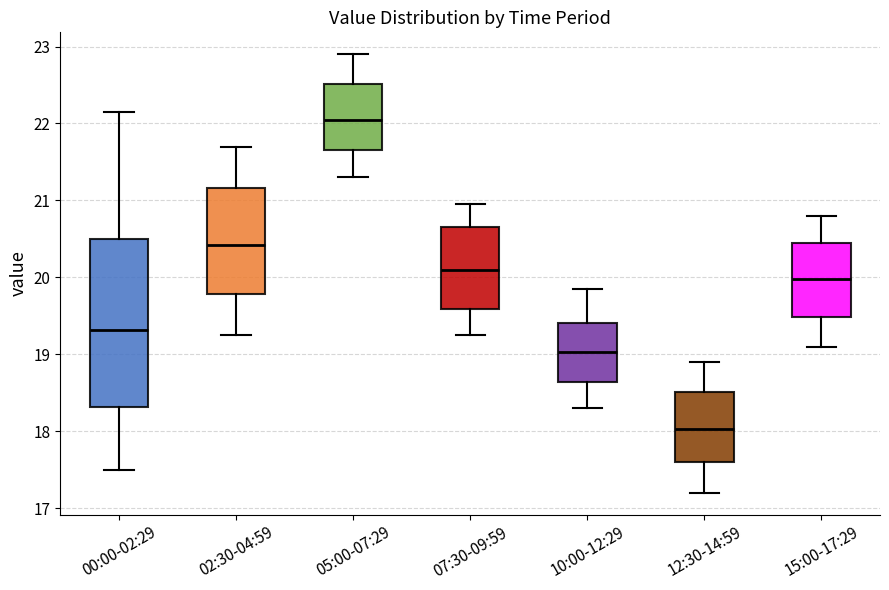

Reading left to right, transcribe this box plot: for each box, give where its median line is, the range the box spans, and where its two whiskers end, as read against the y-axis. The values are not printed on the chart, so give them approximately, as read against the axis.

00:00-02:29: median 19.3, box 18.3 to 20.5, whiskers 17.5 to 22.2
02:30-04:59: median 20.4, box 19.8 to 21.2, whiskers 19.3 to 21.7
05:00-07:29: median 22.1, box 21.7 to 22.5, whiskers 21.3 to 22.9
07:30-09:59: median 20.1, box 19.6 to 20.7, whiskers 19.3 to 21.0
10:00-12:29: median 19.0, box 18.6 to 19.4, whiskers 18.3 to 19.9
12:30-14:59: median 18.0, box 17.6 to 18.5, whiskers 17.2 to 18.9
15:00-17:29: median 20.0, box 19.5 to 20.5, whiskers 19.1 to 20.8